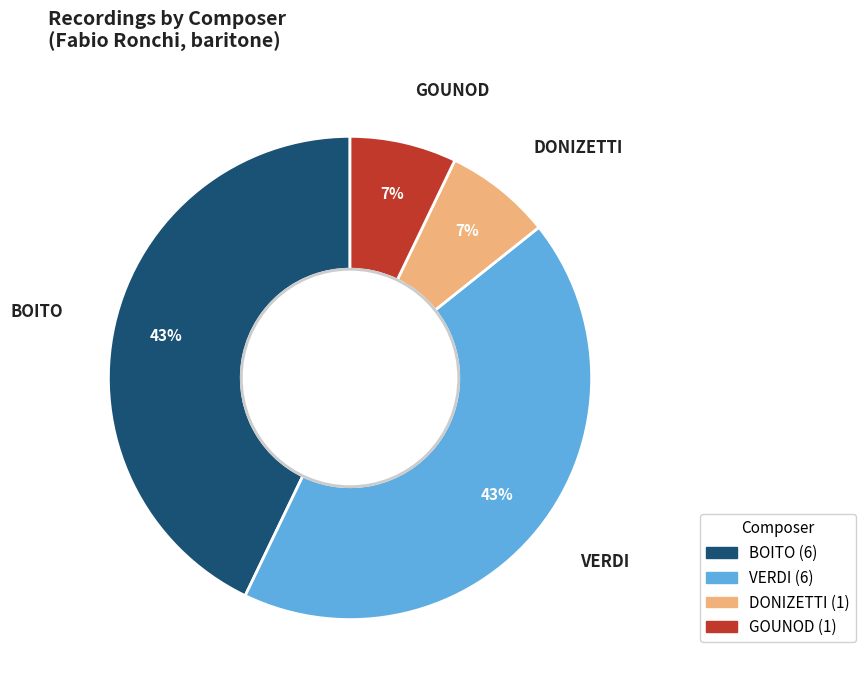

Is the sum of VERDI and BOITO greater than half?

Yes